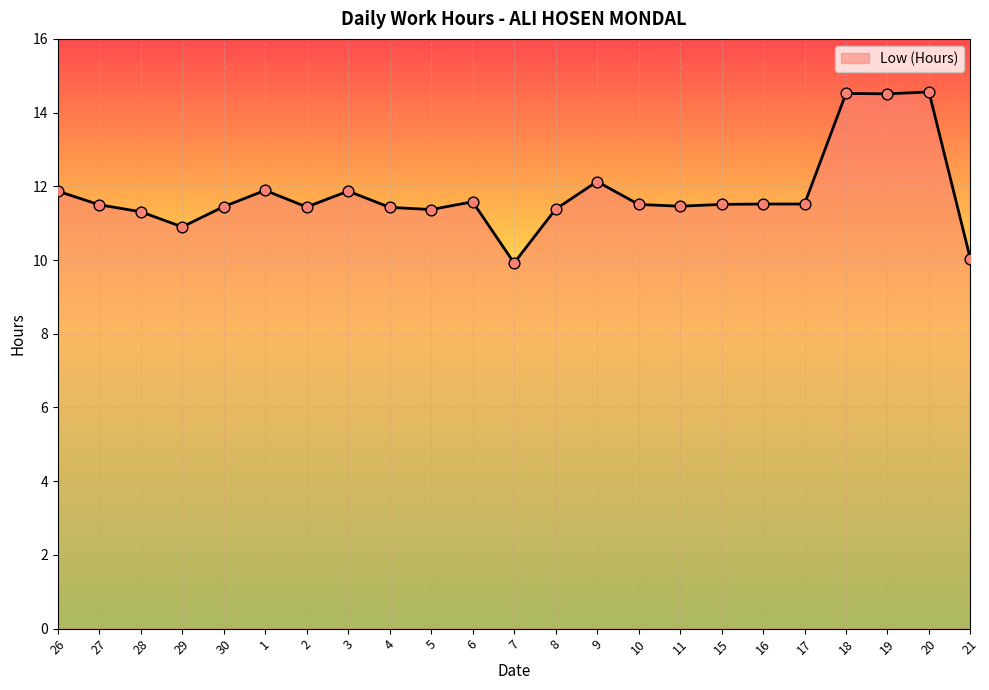

Approximately how many times larger is the value at 30 compared to 2?

1.0